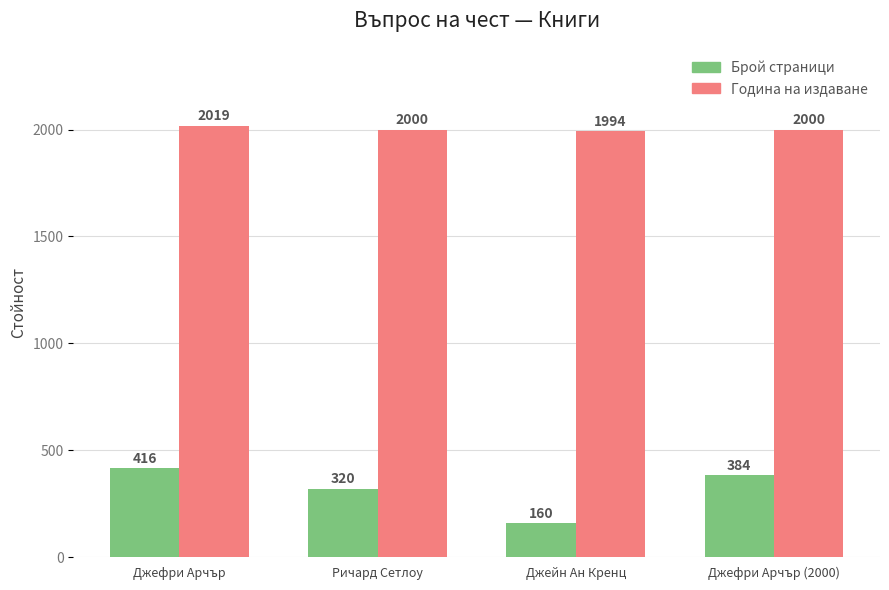

What is the value of the Година на издаване bar at the 4th from the left?

2000